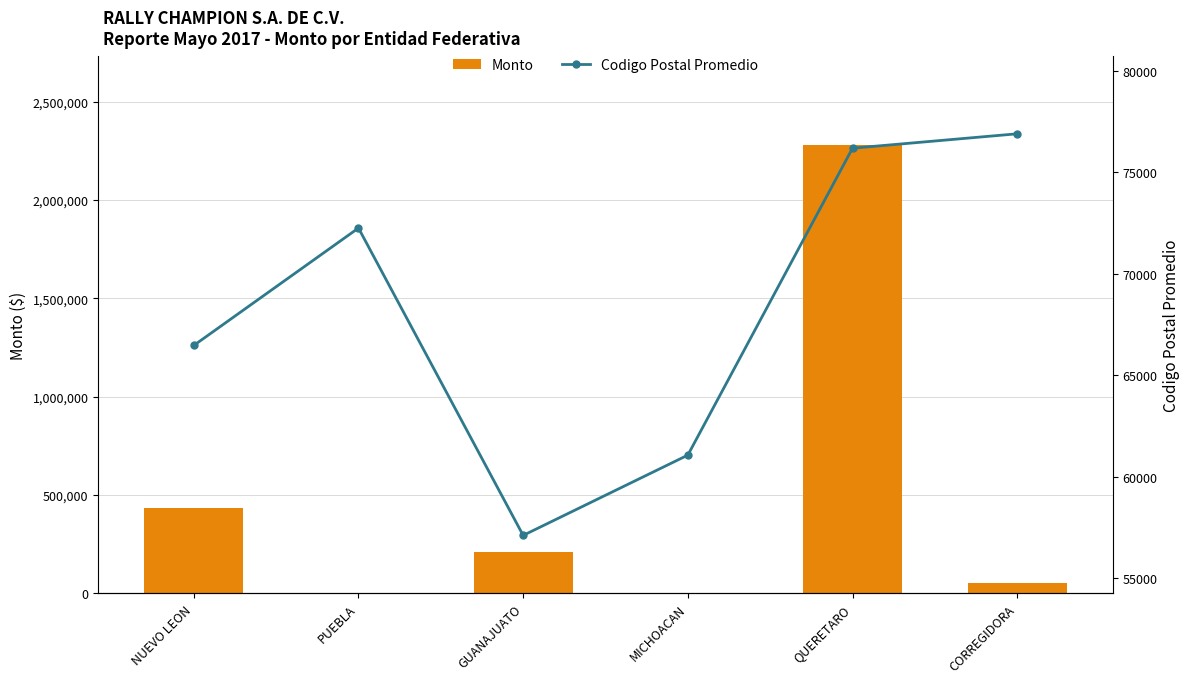

What is the difference between the second highest and second lowest values in the Monto series?

433994